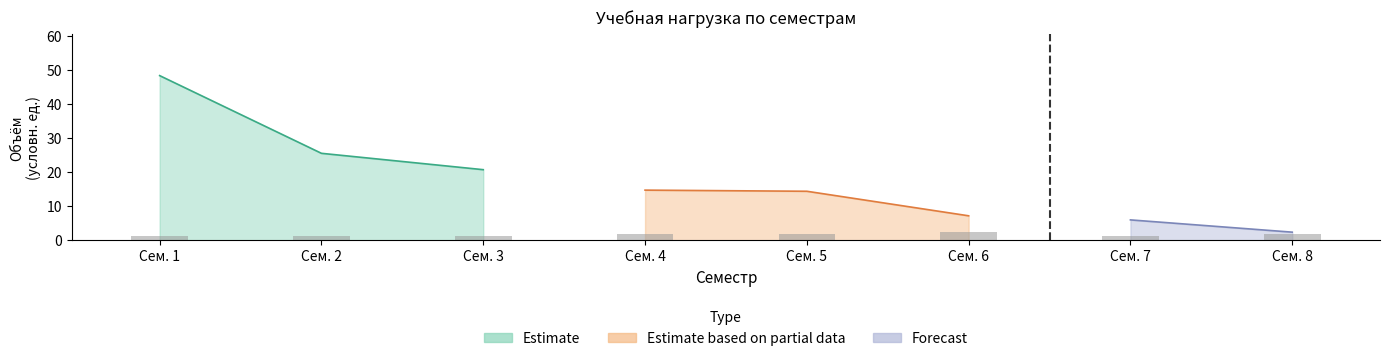

How many categories are shown in the chart?

8